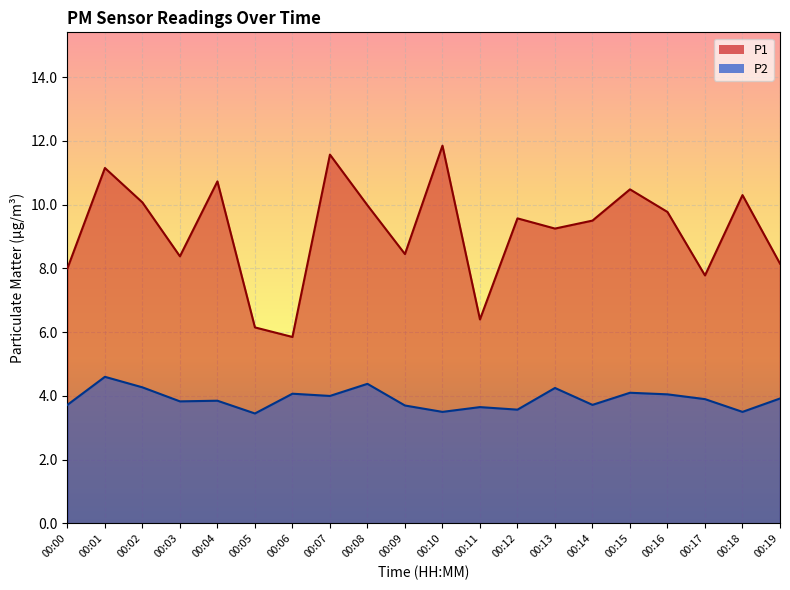

What is the difference between the second highest and minimum values in the P2 series?

0.9